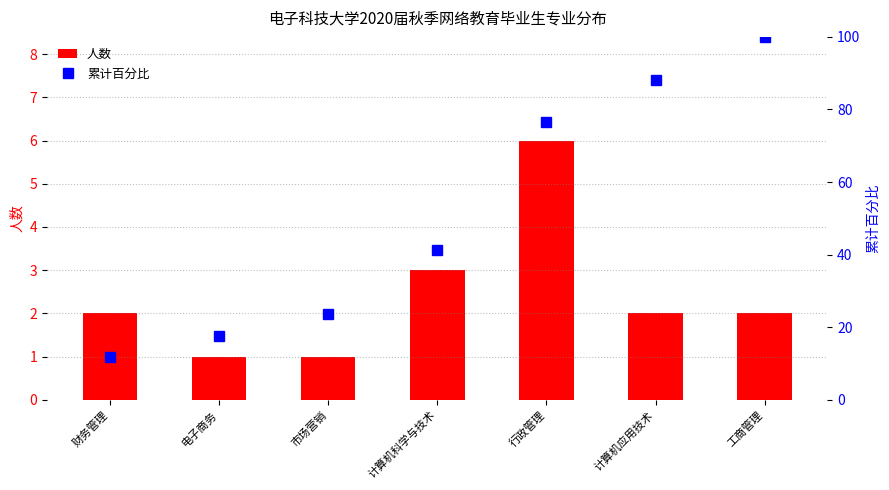

Which series has the largest total across all categories?

累计百分比